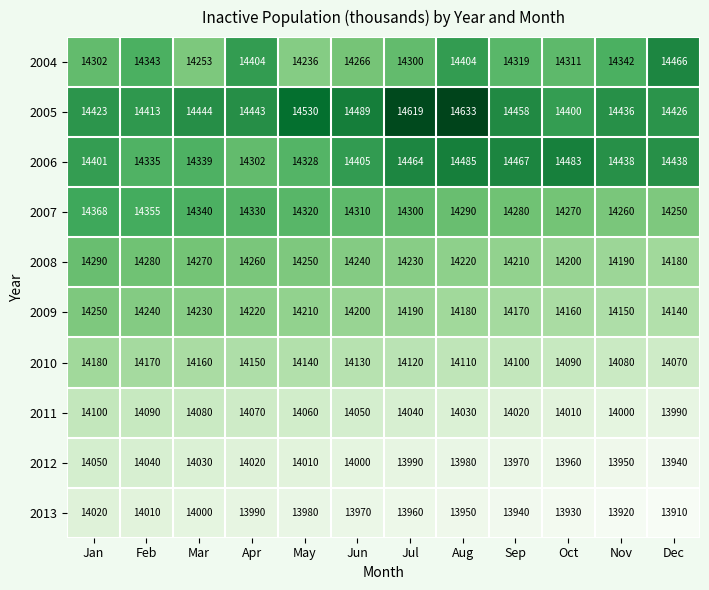

Which series has the largest range (max minus min)?

2005